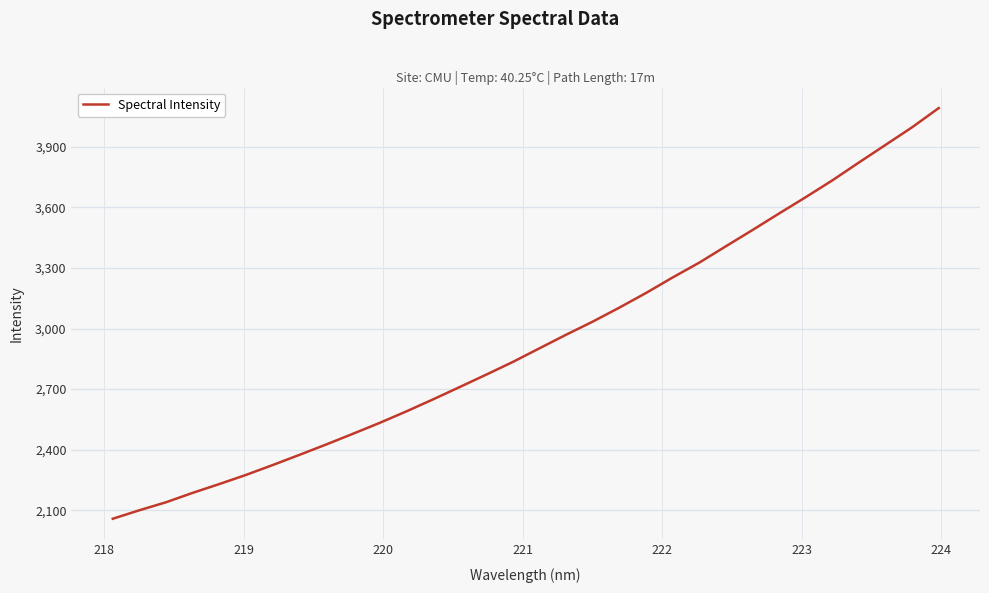

What is the maximum value shown in the chart?

4092.1